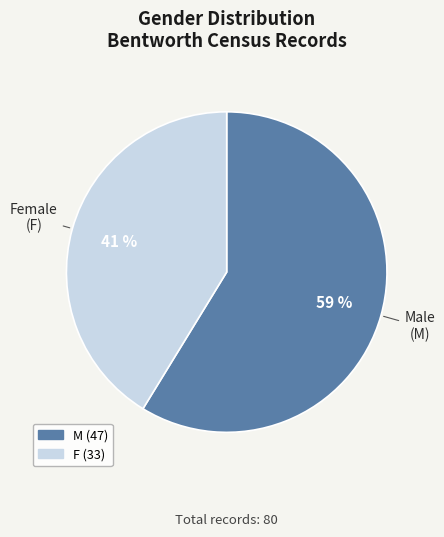

What is the smallest slice in the pie chart?

F